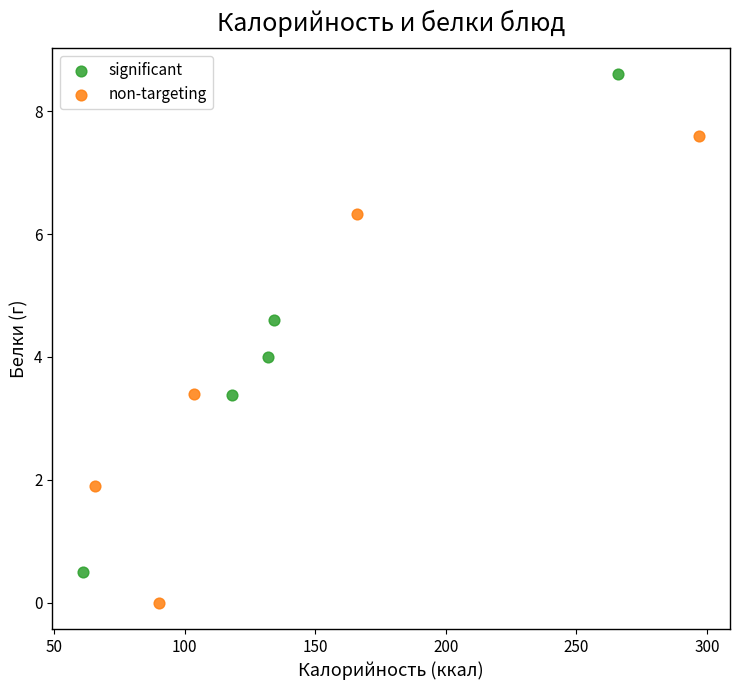

What are all the series names shown in the legend?

significant, non-targeting